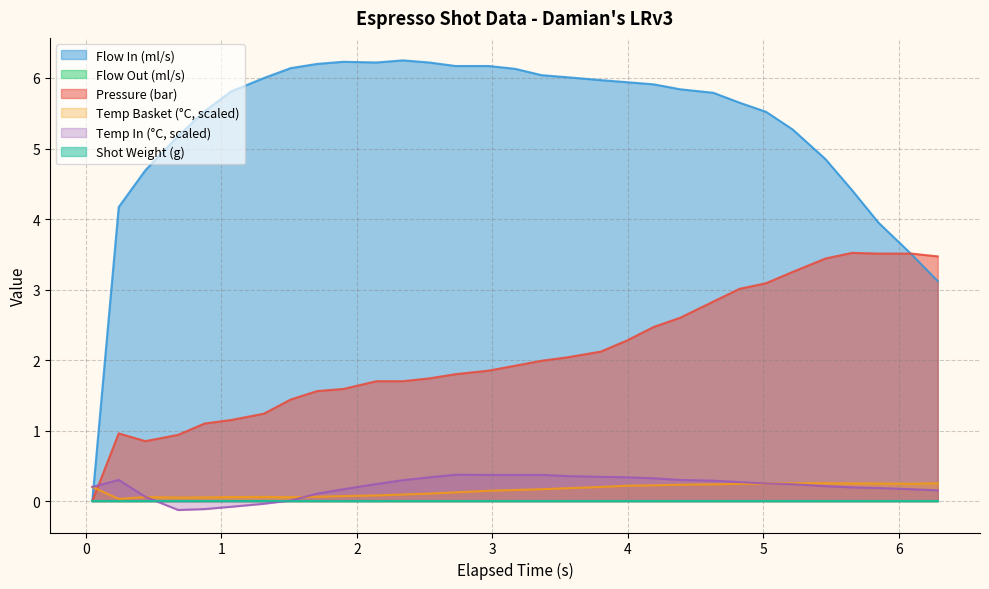

What is the value of the flow_in point at the 25th from the left?

5.5